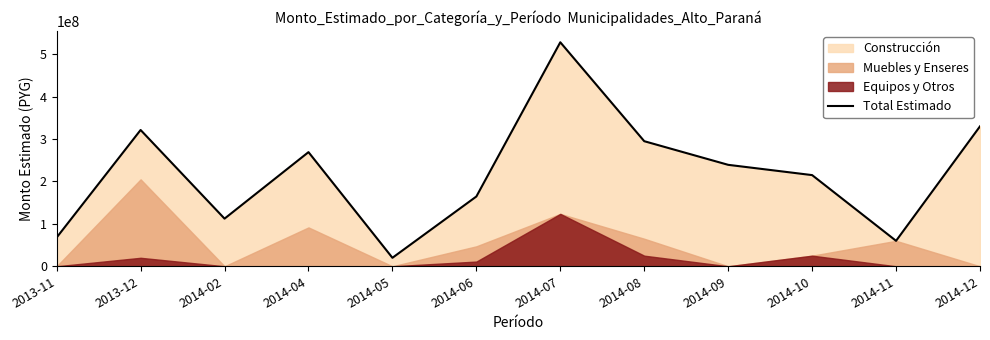

True or false: the data shows 105029510 at 2014-10.

False